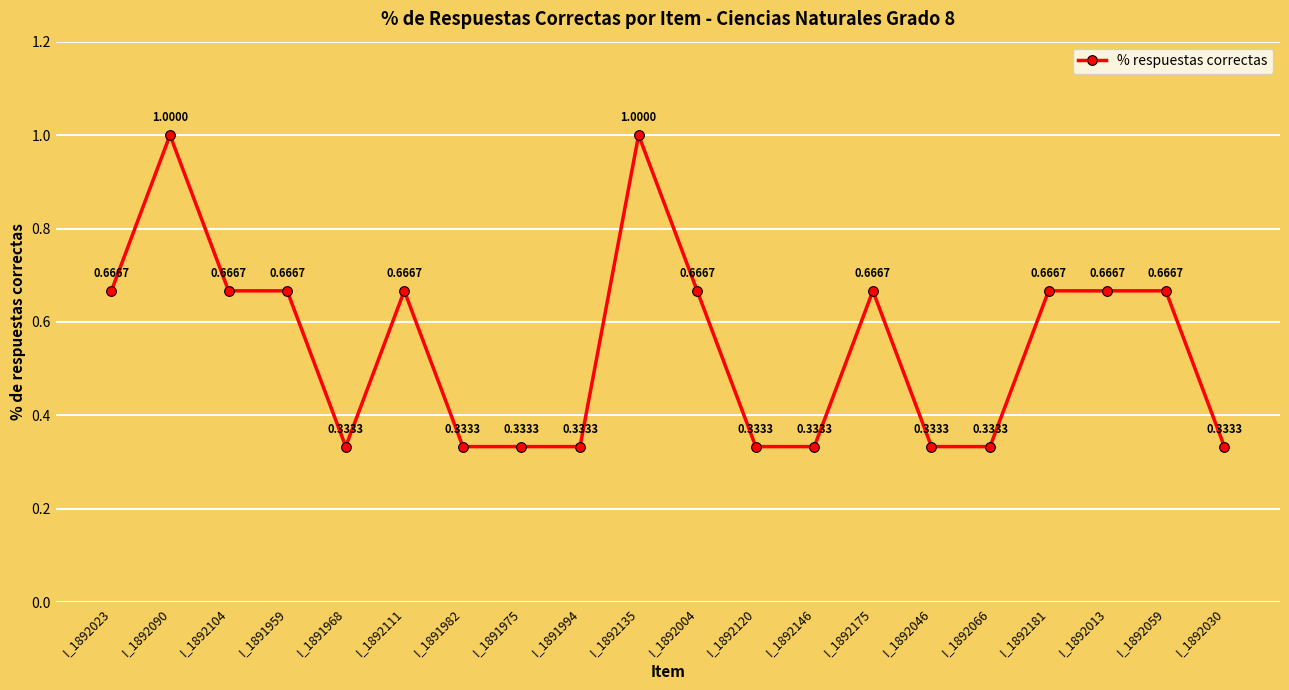

True or false: there are more than 2 points higher than both neighbors.

True